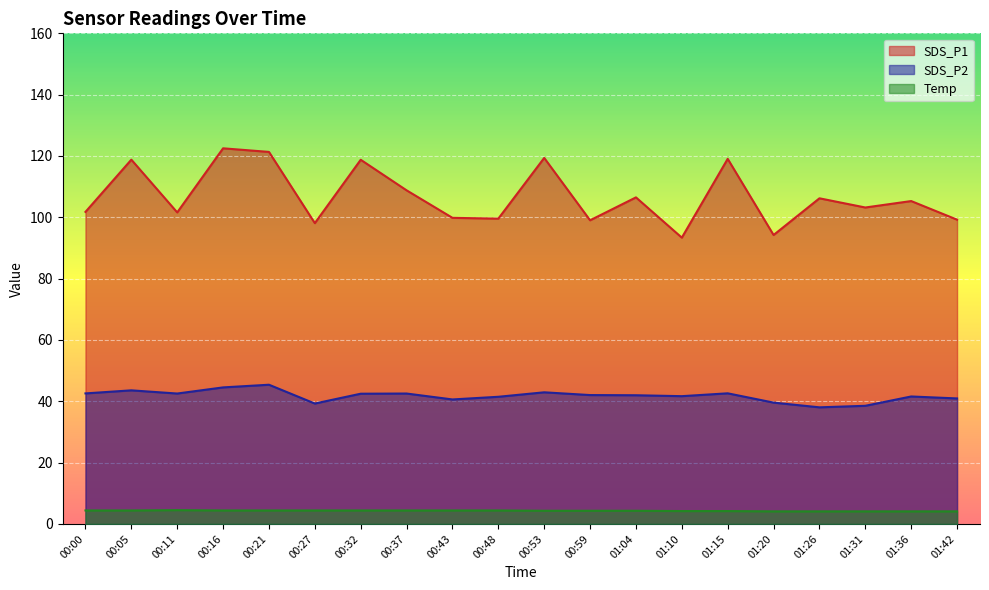

Where is the first local maximum for SDS_P2?

00:05